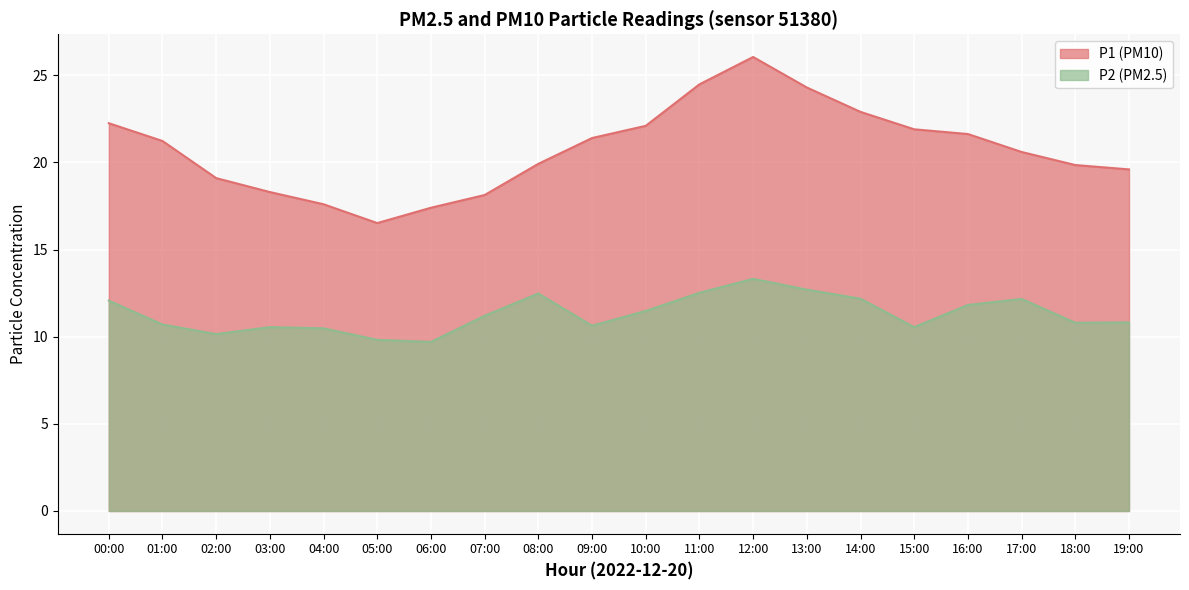

Count the number of categories in the chart.

20